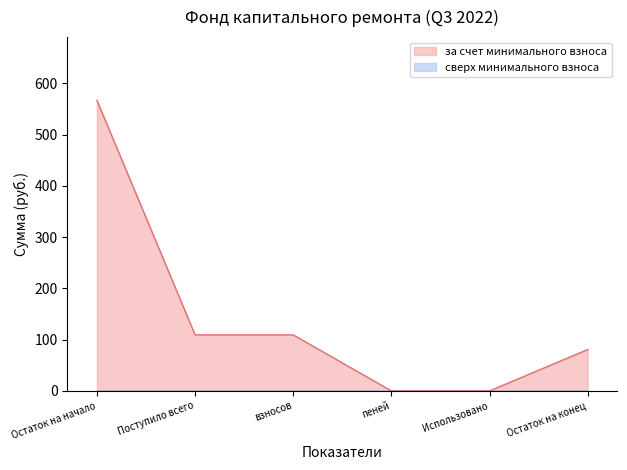

What is the change in value from Поступило всего to Остаток на конец?

-28.6